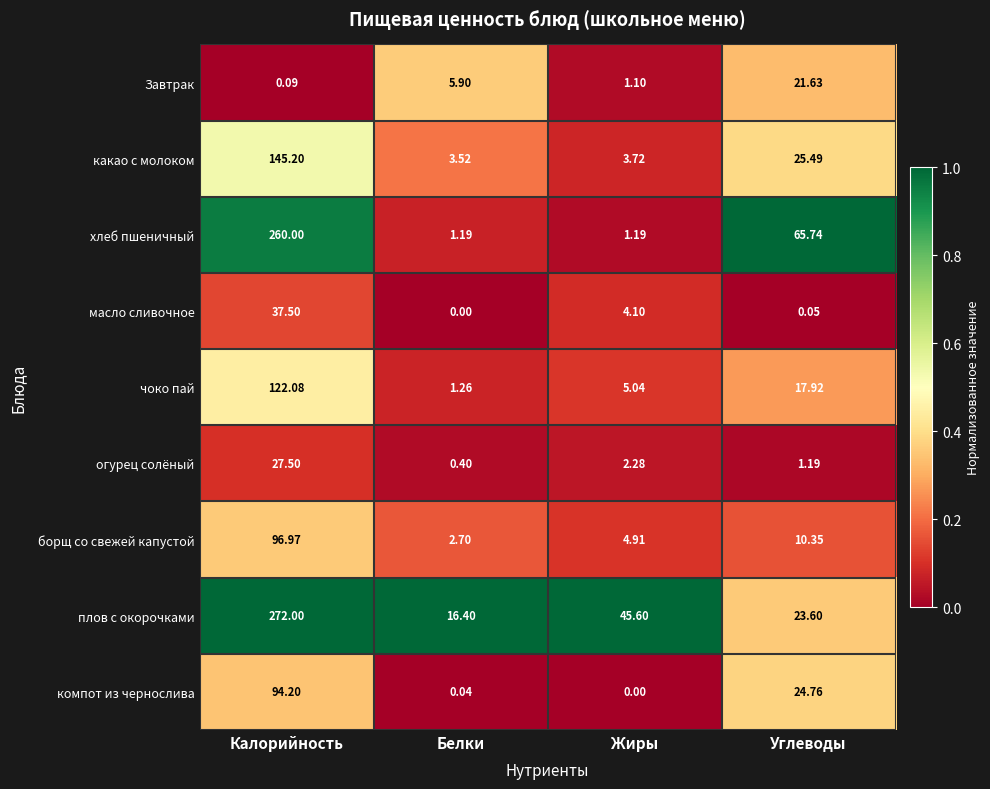

What is the greatest value displayed?

272.0